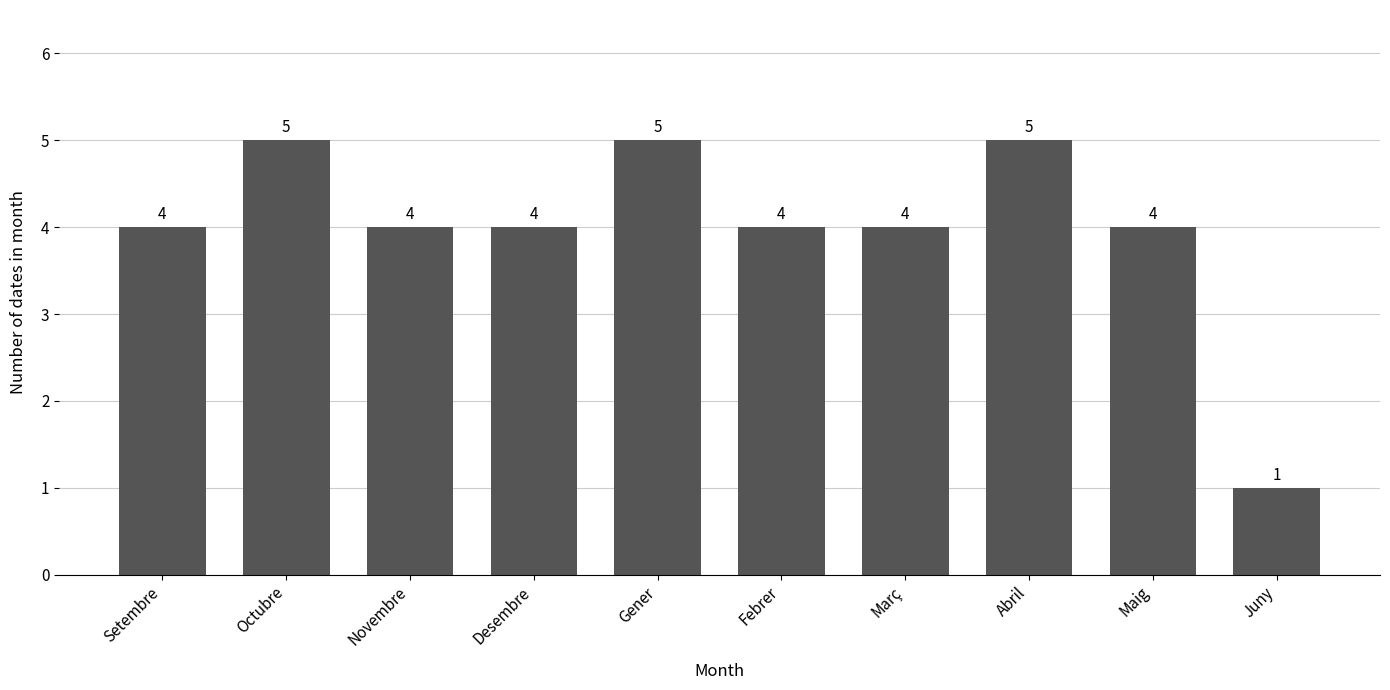

Which has a higher value, Maig or Gener?

Gener